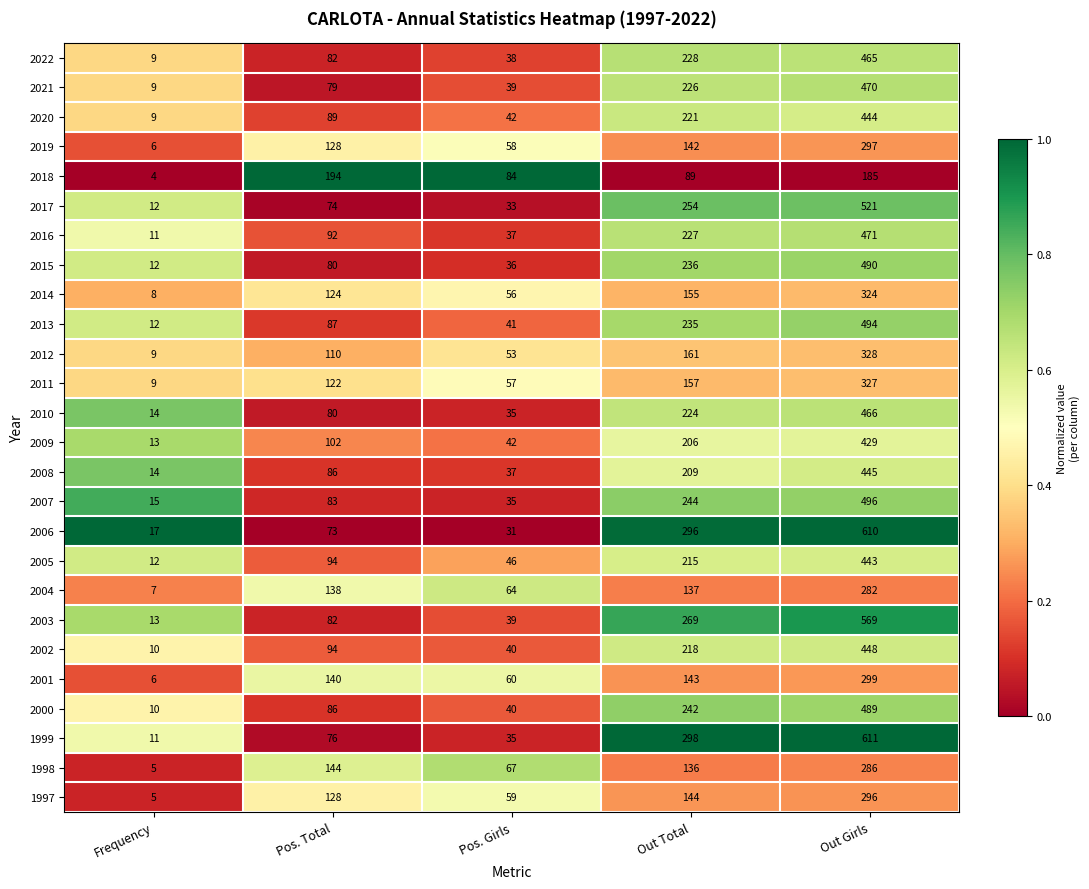

Between Pos. Girls and Out Total, which series saw the biggest shift?

2006